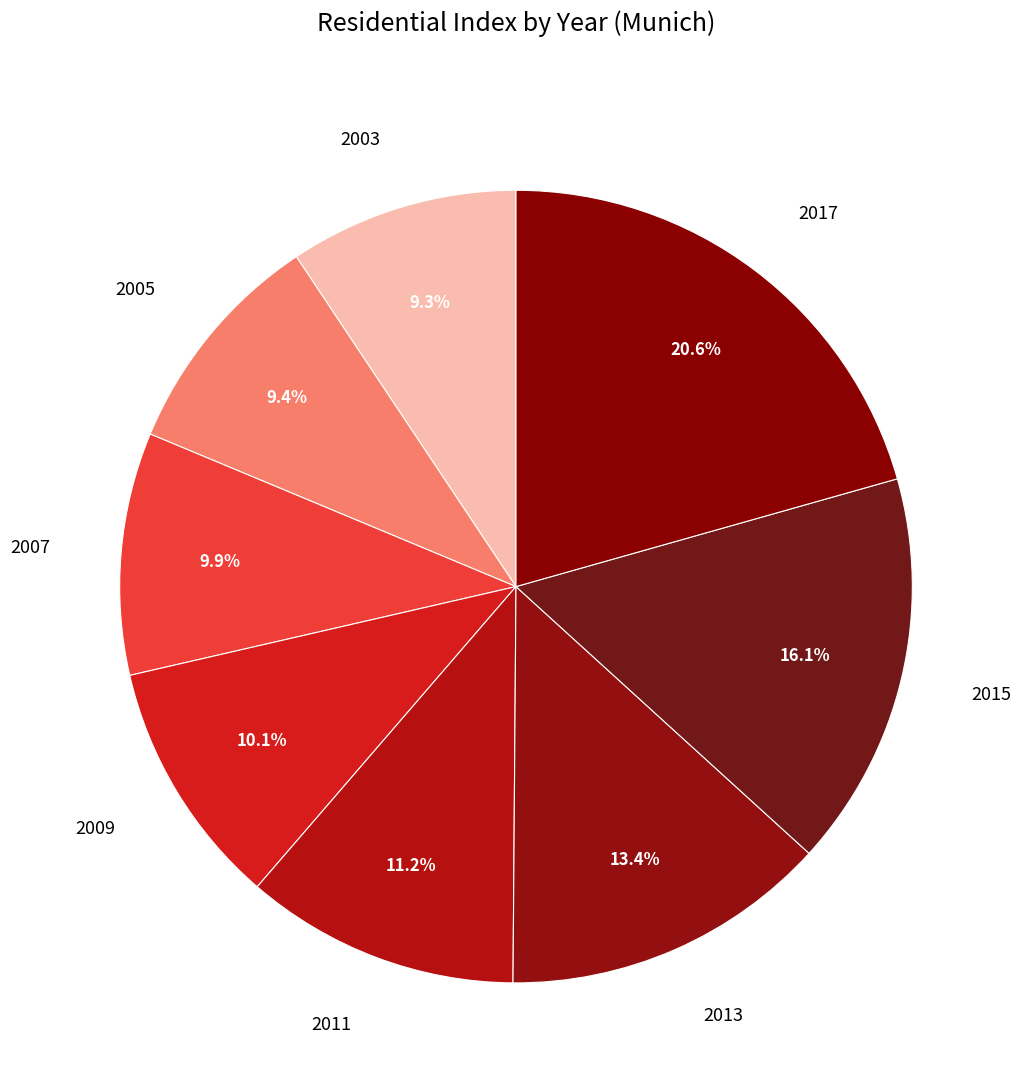

Is there a majority slice in this chart?

No